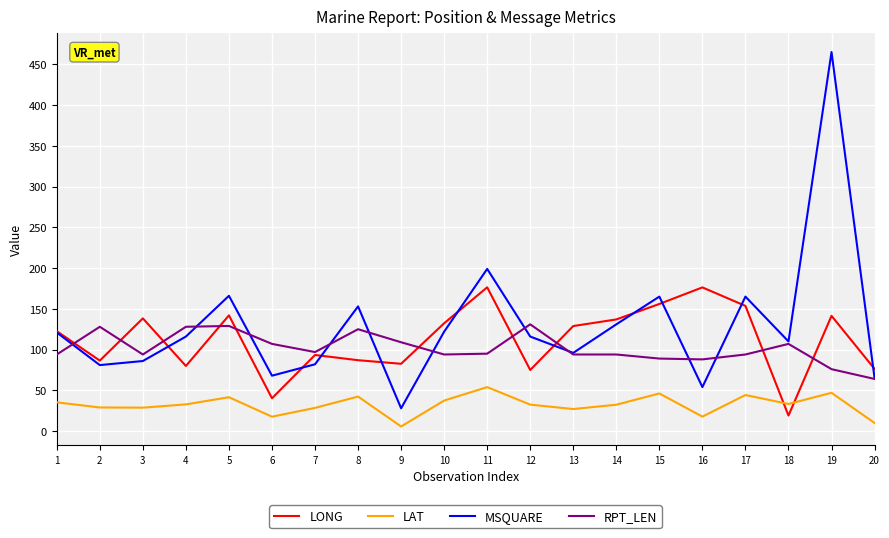

What is the difference between the highest and lowest values at 18?

90.9